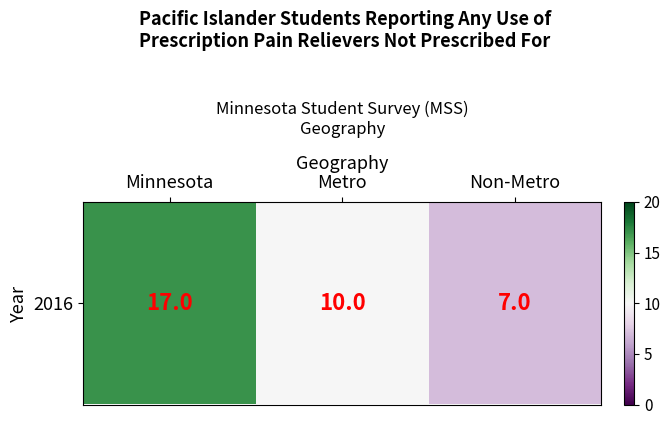

What is the change in value from Minnesota to Non-Metro?

-10